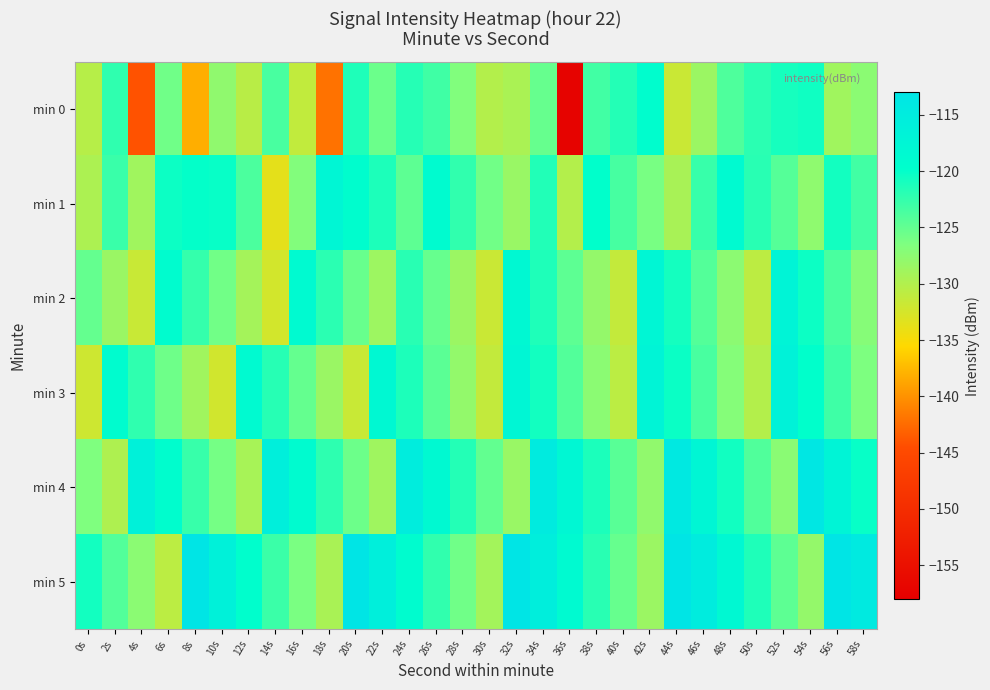

Which series has the largest range (max minus min)?

min 0